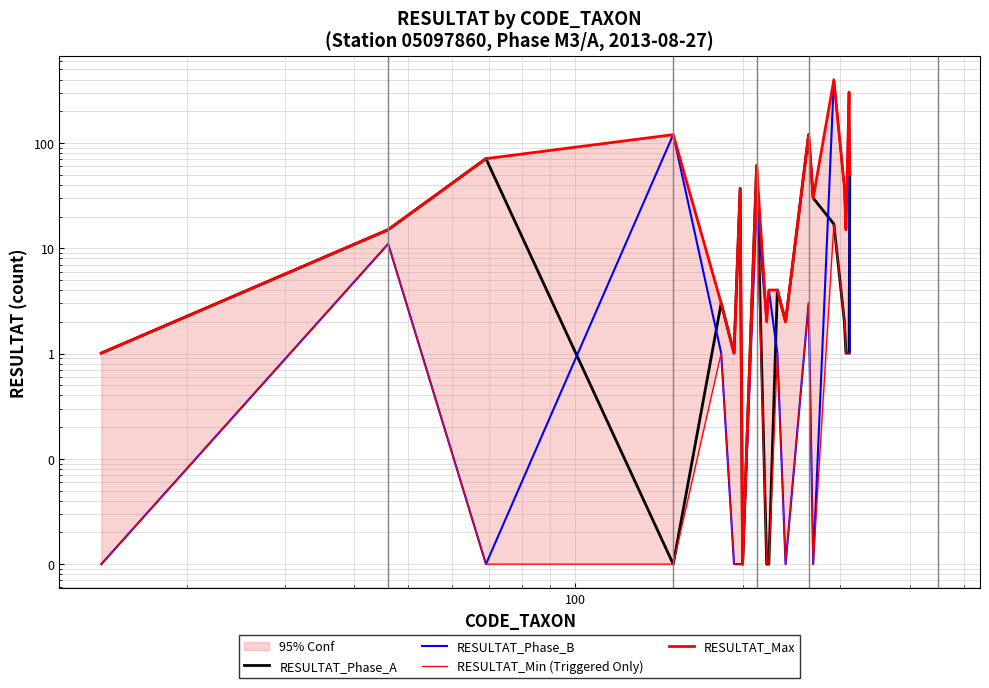

True or false: RESULTAT_Min (Triggered Only) has more than 0 points higher than both neighbors.

True